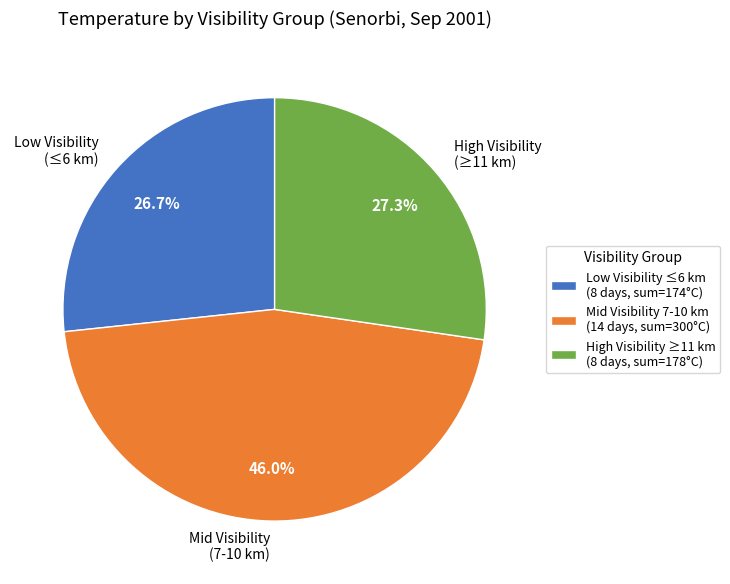

What percentage is NOT represented by High Visibility (≥11 km)?

72.7%